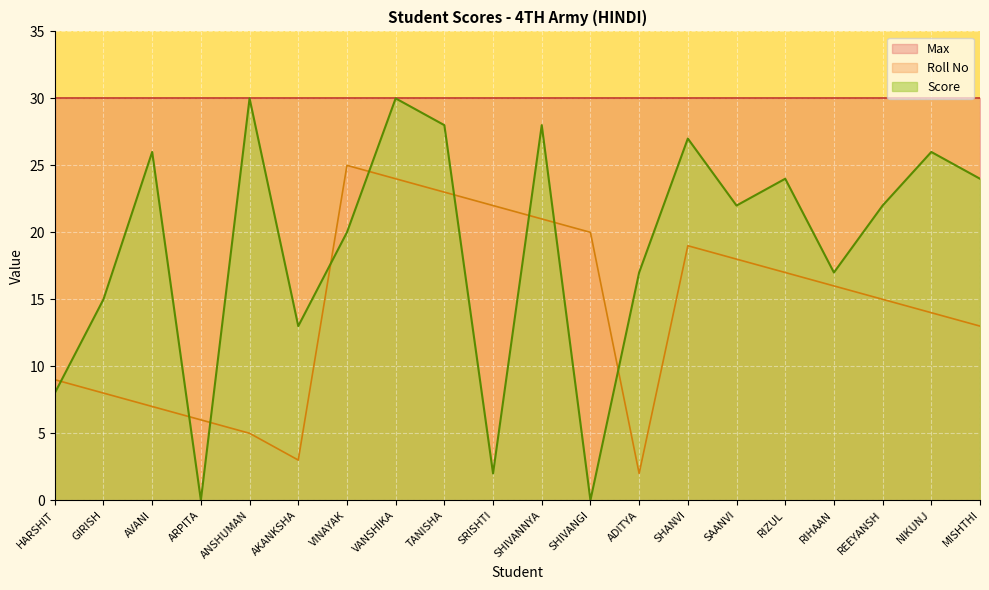

Reading right to left, extract all data points from this chart.

Roll No: 13	14	15	16	17	18	19	2	20	21	22	23	24	25	3	5	6	7	8	9
Score: 24	26	22	17	24	22	27	17	0	28	2	28	30	20	13	30	0	26	15	8